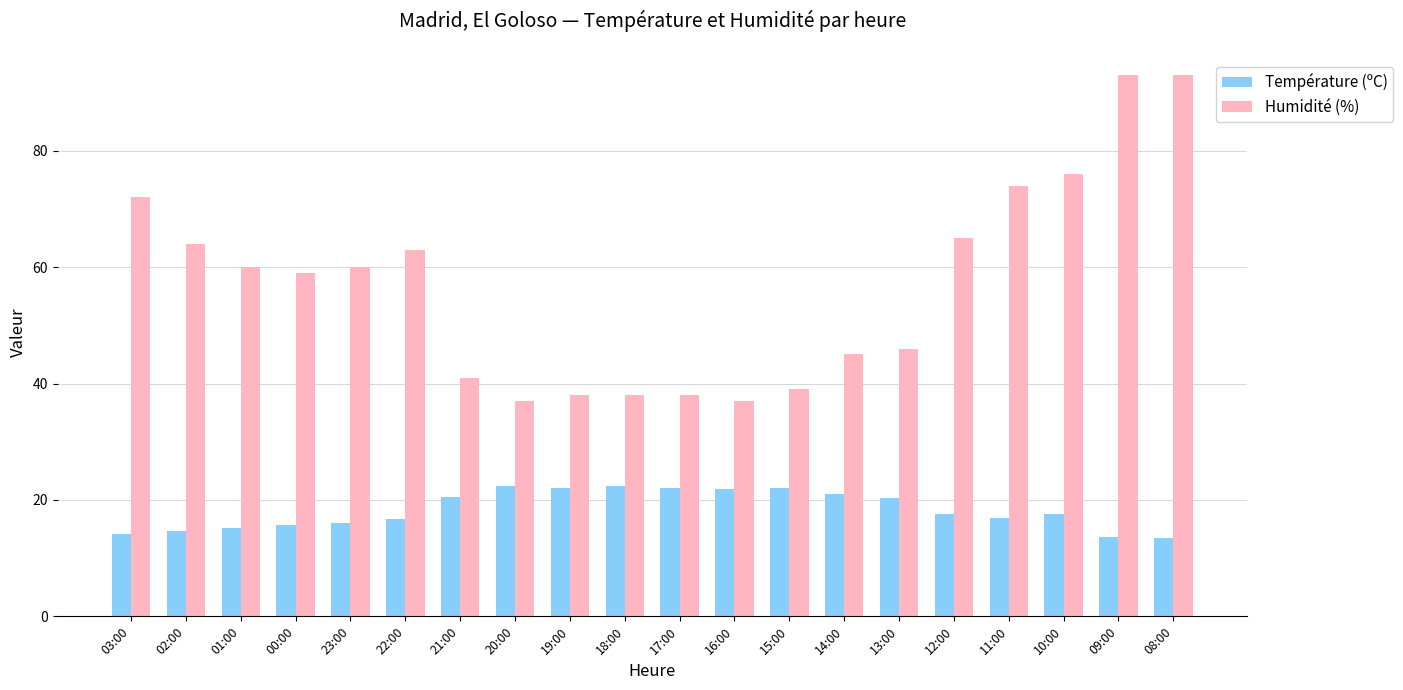

What is the lowest value of the Température (ºC) series?

13.5